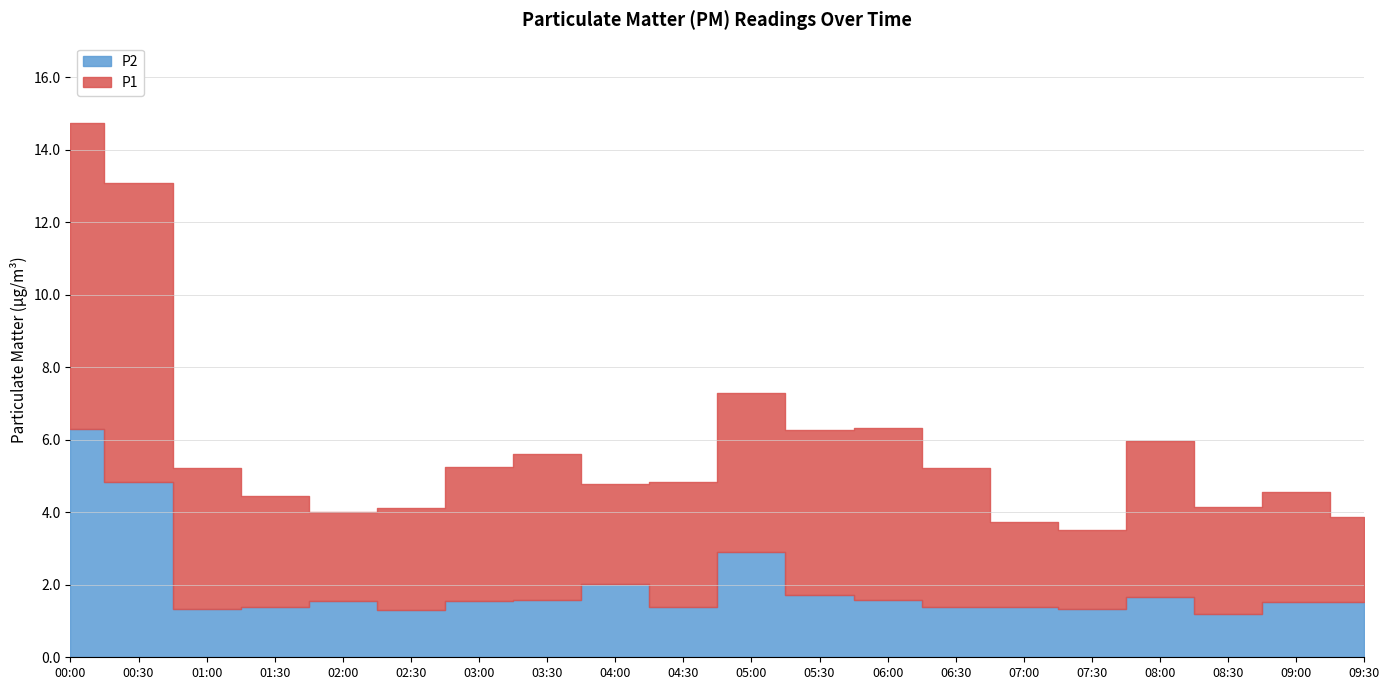

Rank the series at 08:30 from lowest to highest value.

P2, P1